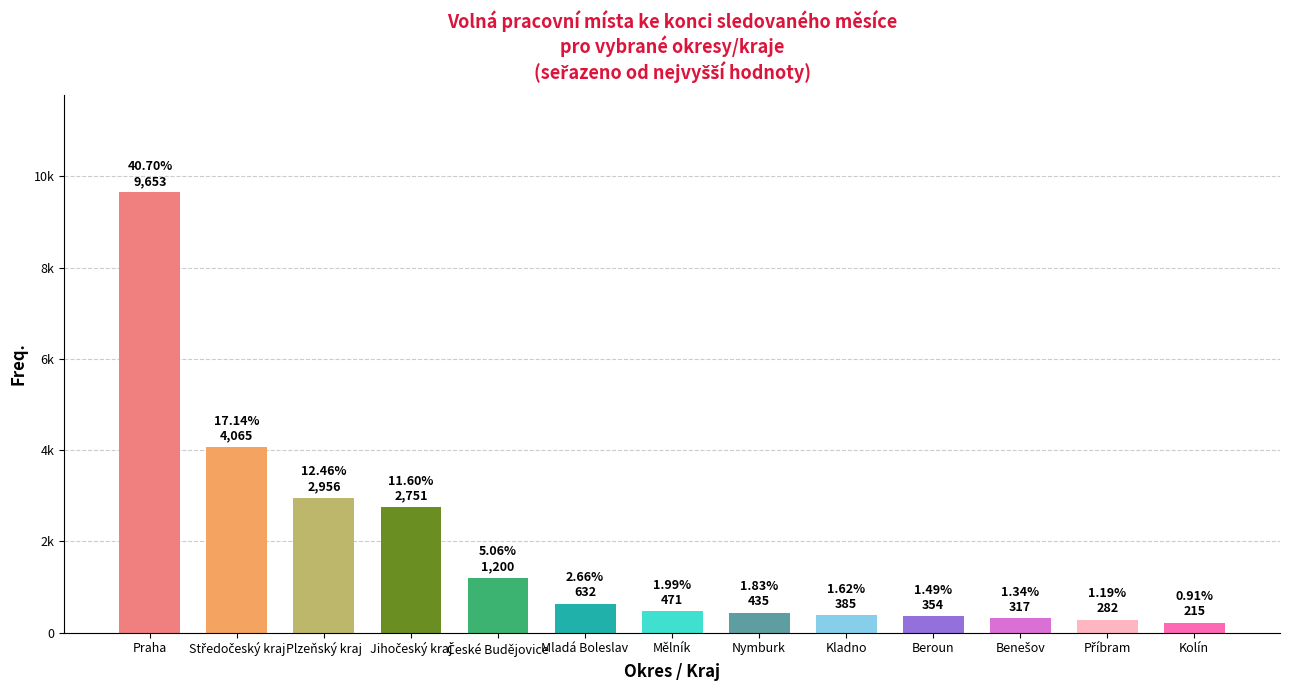

Are the bars horizontal?

No